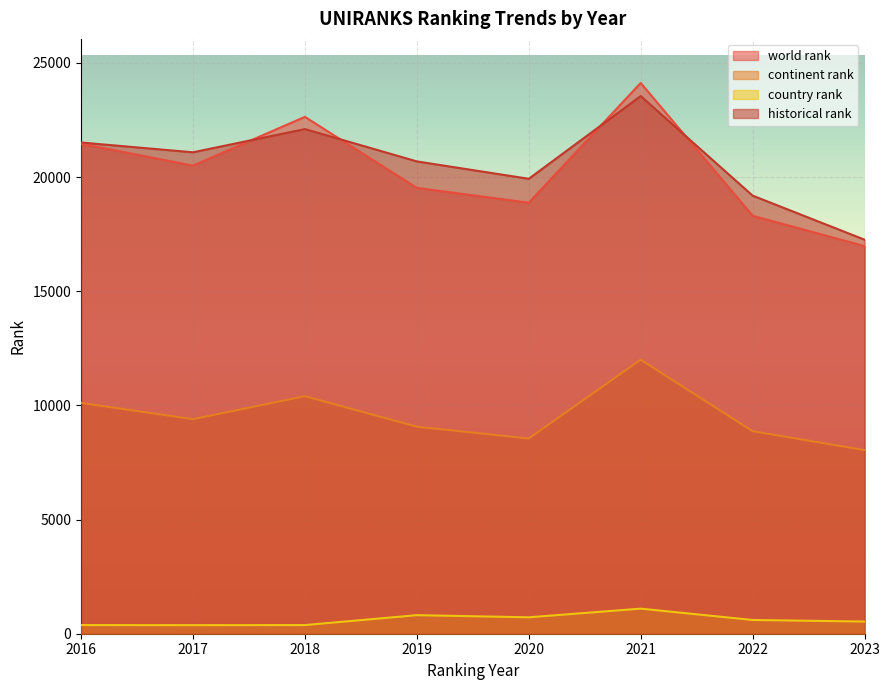

How many interior local valleys does the continent rank series have?

2